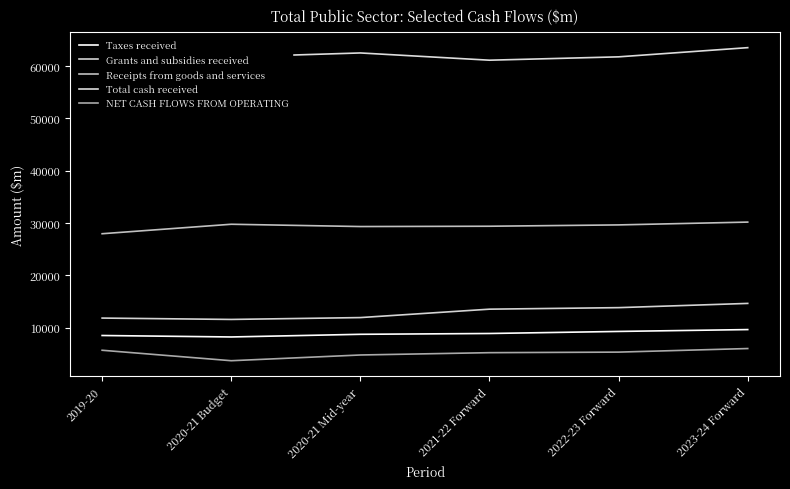

What is the sum of the Receipts from goods and services values at 2019-20 and 2020-21 Mid-year?

57287